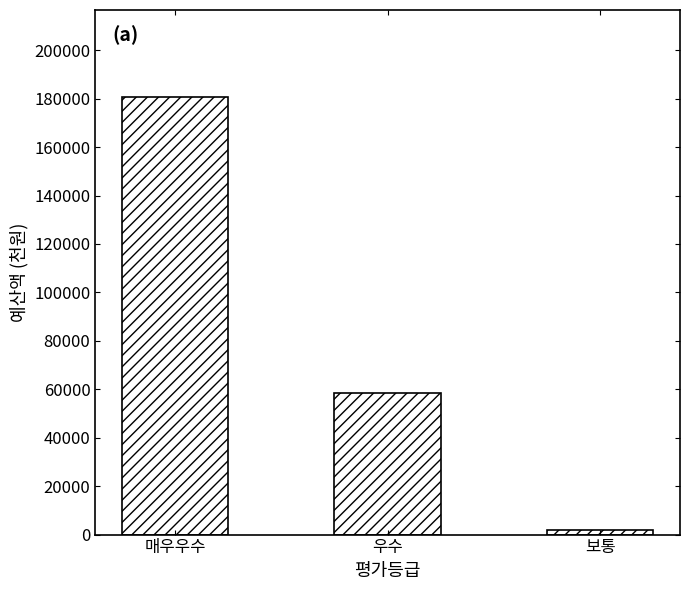

Where does the data first go above 58580?

매우우수